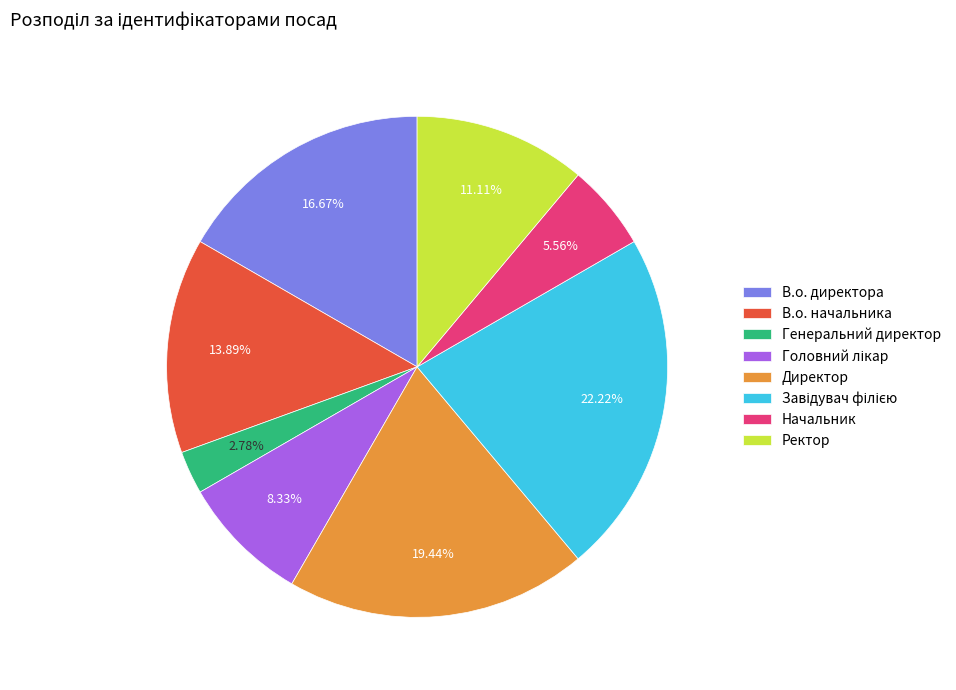

Does any single category account for the majority?

No